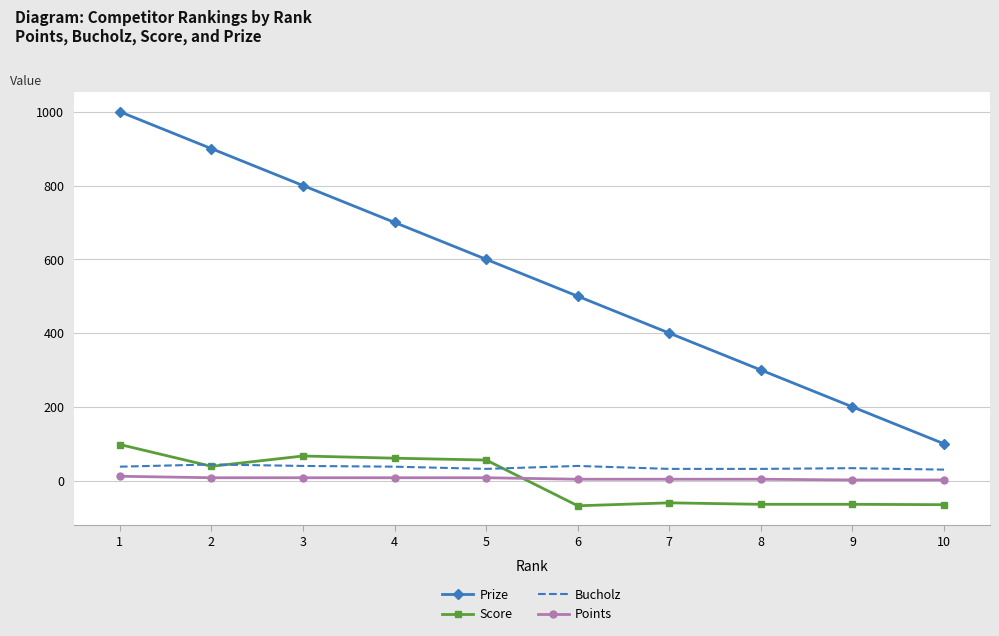

Rank the categories by Prize value from lowest to highest.

10, 9, 8, 7, 6, 5, 4, 3, 2, 1